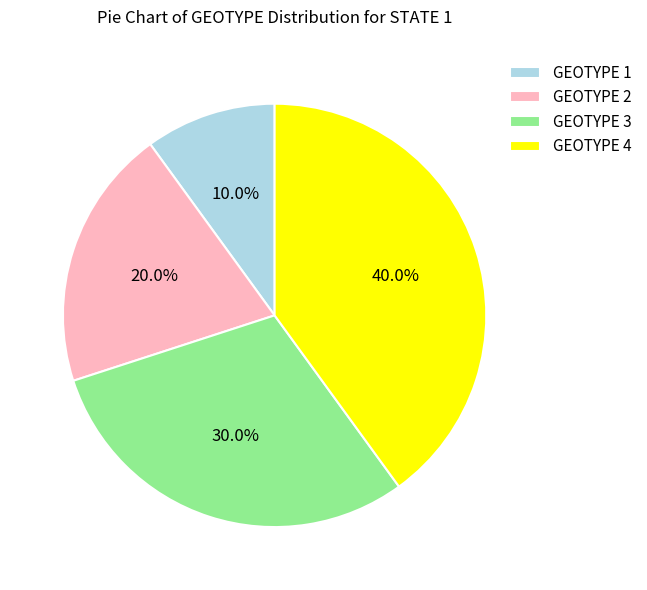

Does any single category account for the majority?

No